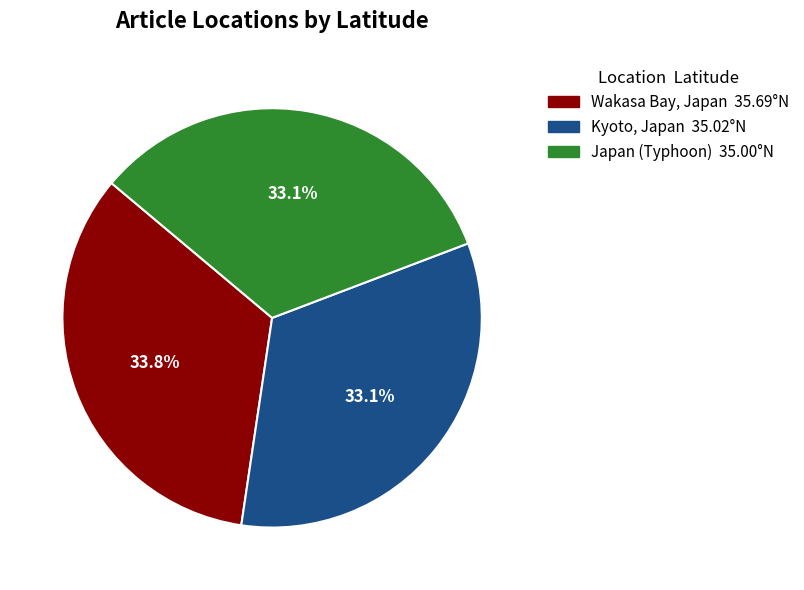

How many segments does this pie chart have?

3